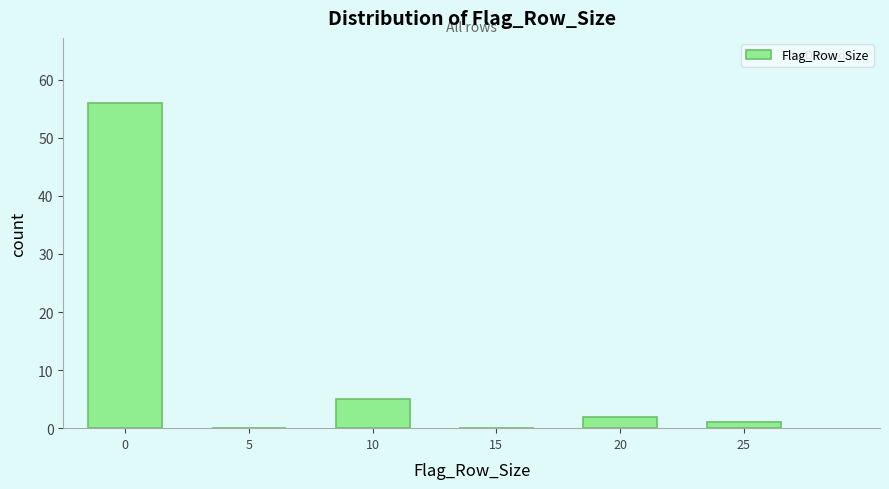

Reading right to left, list all the values displayed in this chart.

25=1	20=2	15=0	10=5	5=0	0=56